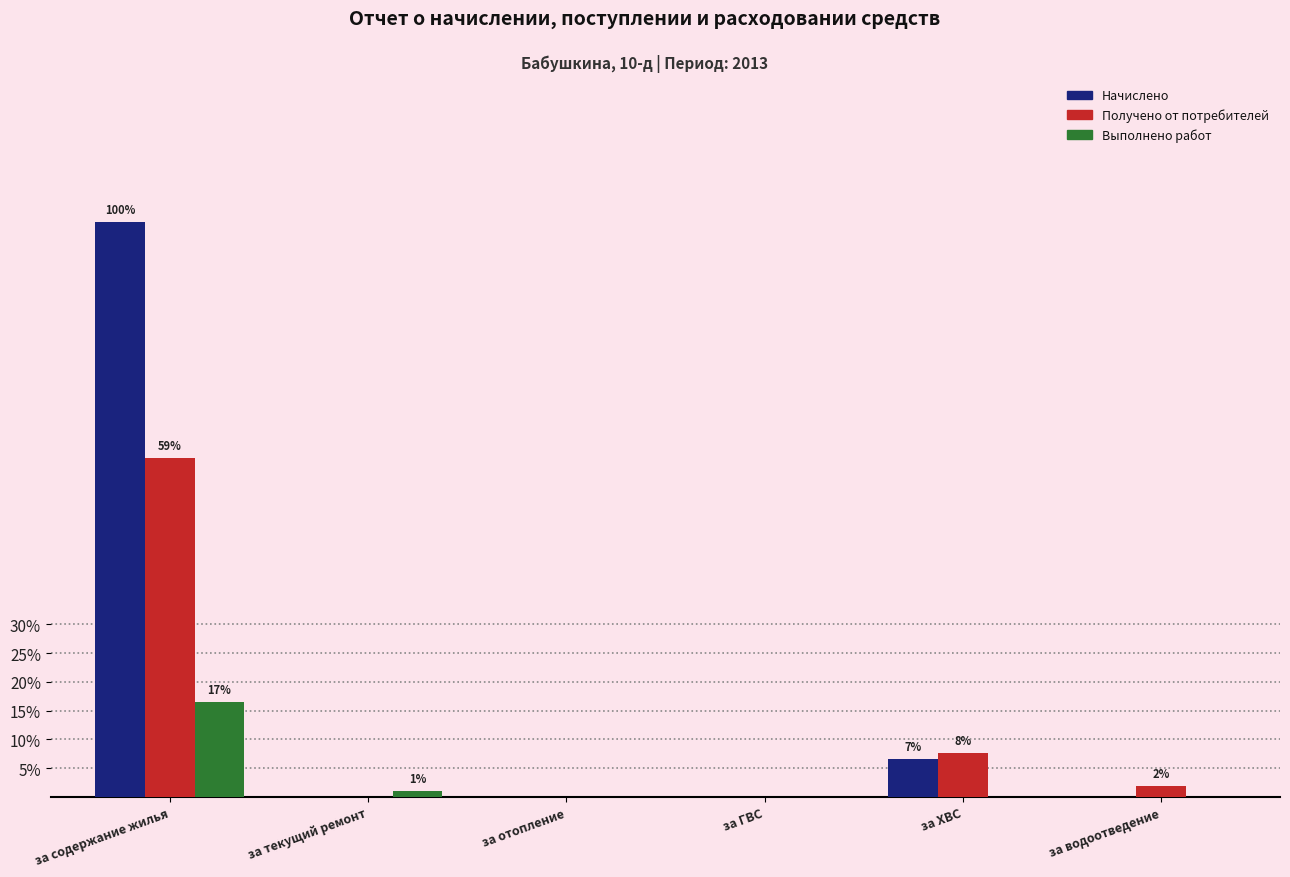

Rank the series at за ГВС from lowest to highest value.

Начислено, Получено от потребителей, Выполнено работ